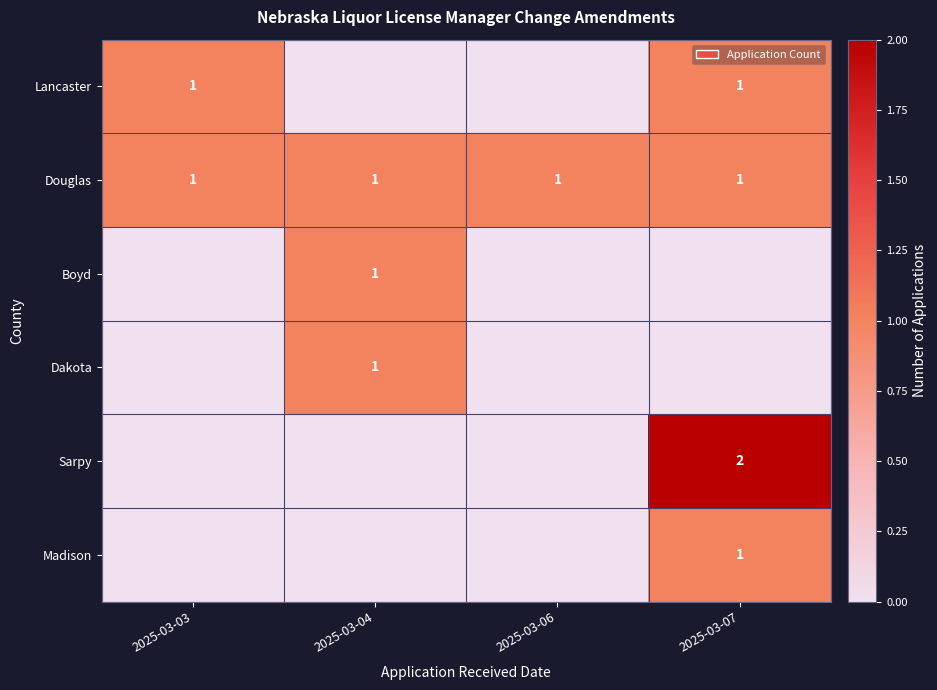

The value of Dakota at 2025-03-04 is 1. True or false?

True